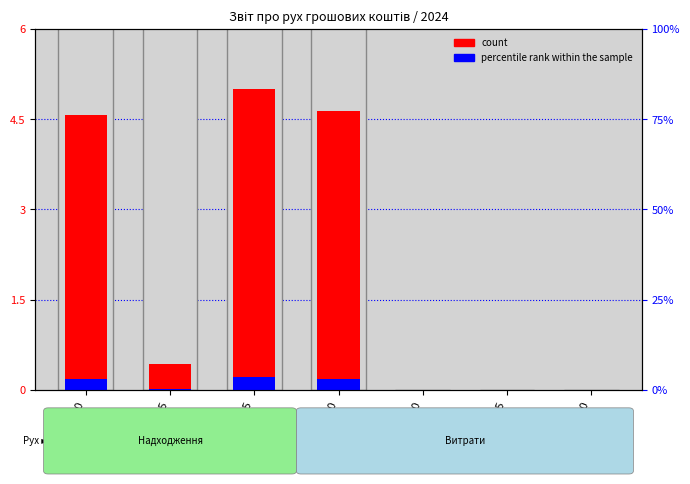

Rank the series by their maximum value, from lowest to highest.

percentile rank within the sample, count